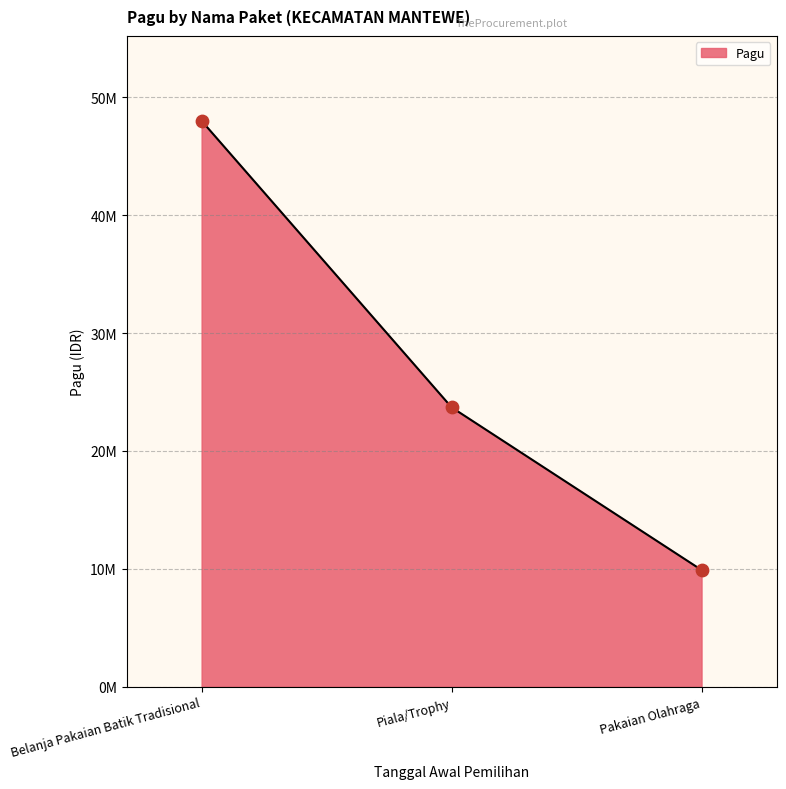

Approximately how many times larger is the value at Piala/Trophy compared to Belanja Pakaian Batik Tradisional?

0.5